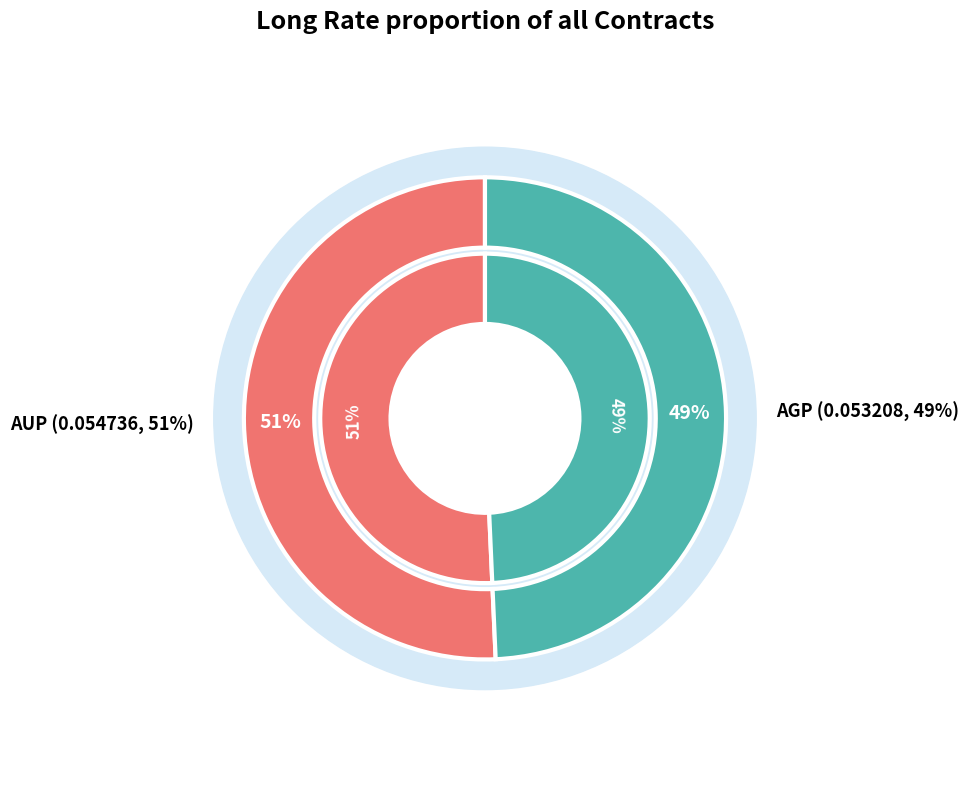

Is it true that AGP is 58% of the pie?

False